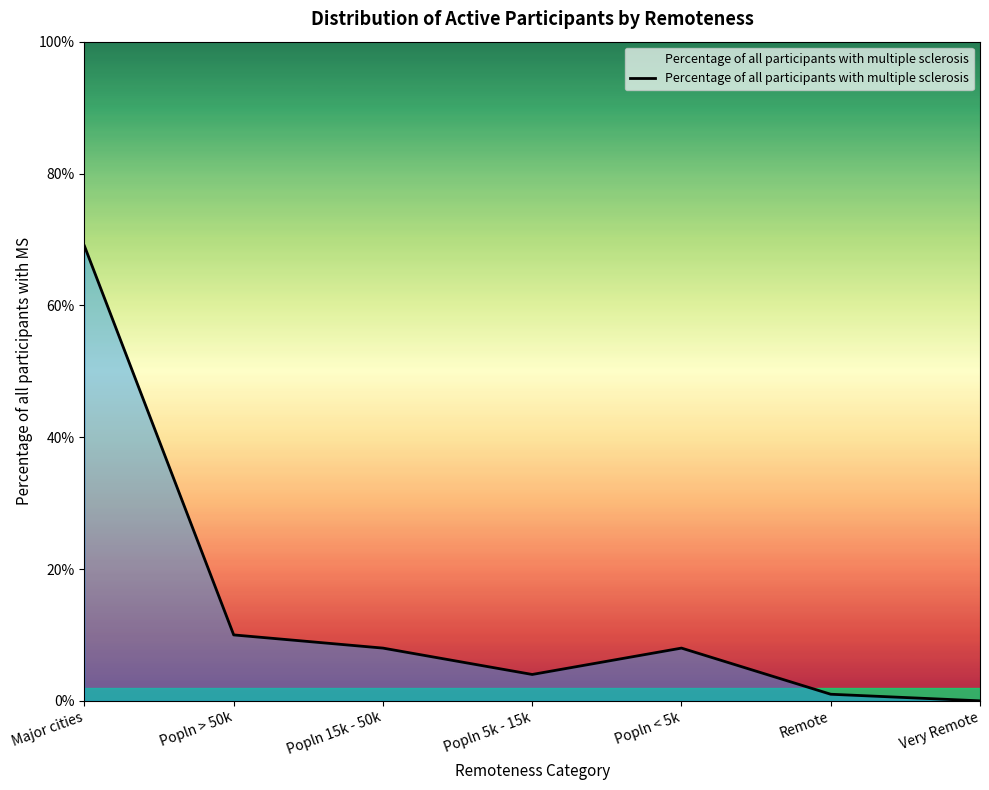

Rank the categories by value from lowest to highest.

Very Remote, Remote, Popln 5k - 15k, Popln 15k - 50k, Popln < 5k, Popln > 50k, Major cities